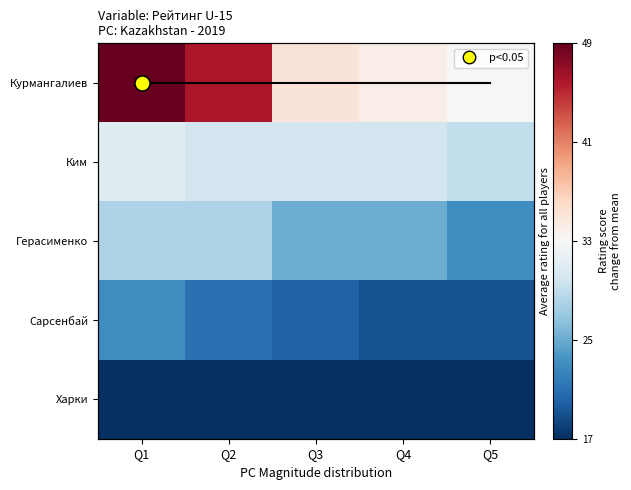

Rank the series by their average value, from highest to lowest.

Курмангалиев, Ким, Герасименко, Сарсенбай, Харки